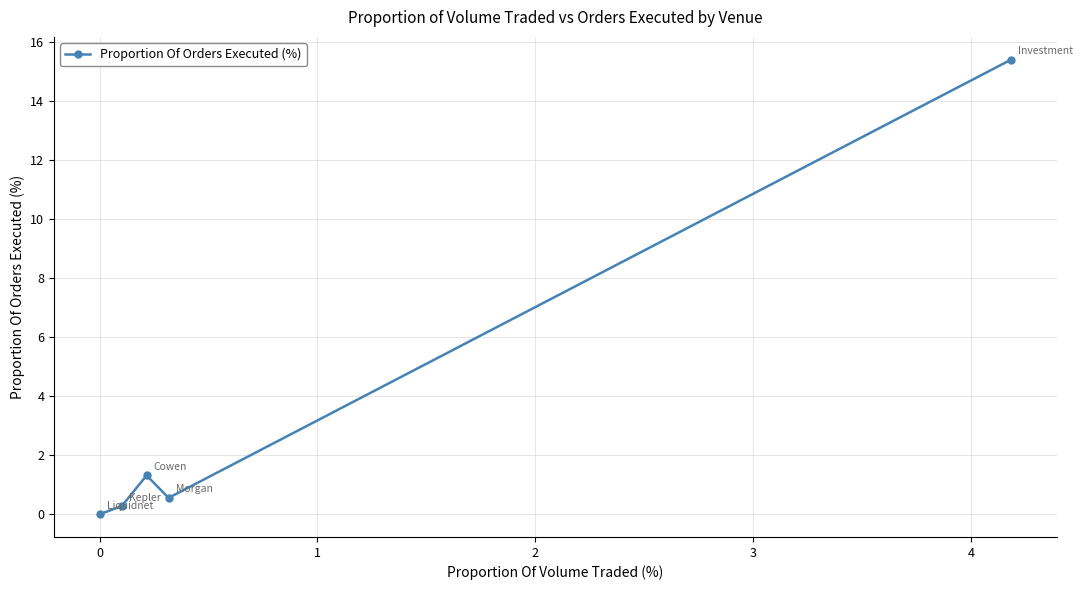

What is the value of the 2nd point from the left?

0.3